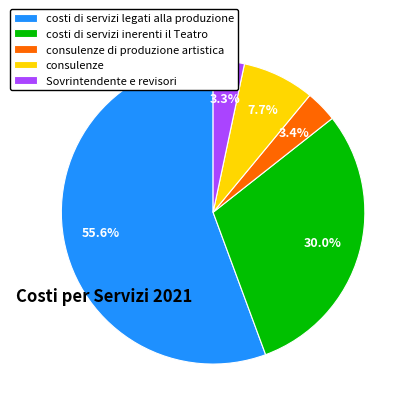

To the nearest percent, what is the combined percentage of consulenze and costi di servizi legati alla produzione?

63%